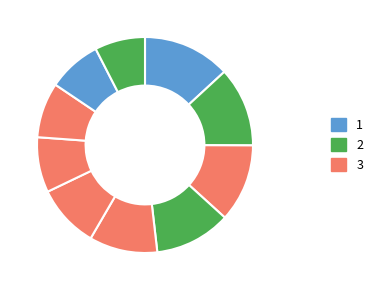

To the nearest percent, what is the average slice percentage?

10%